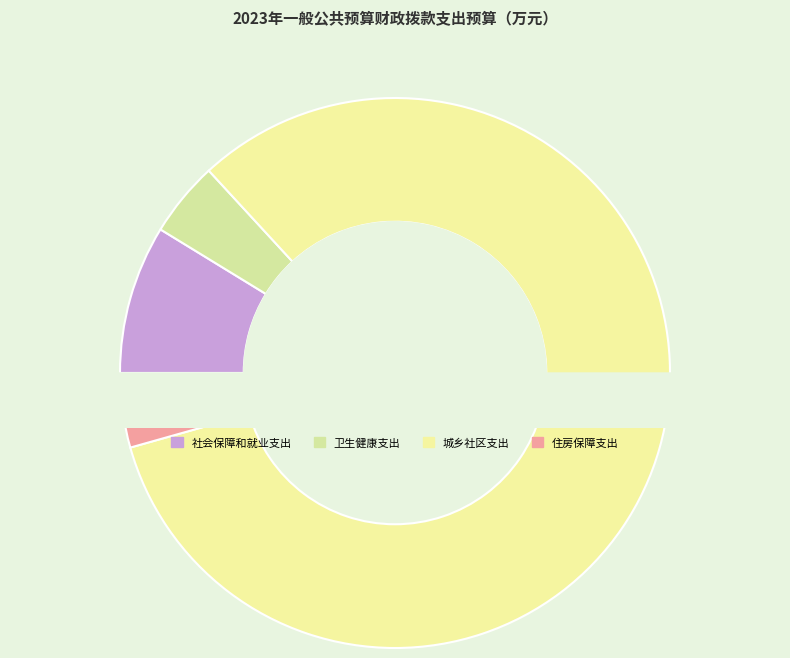

What percentage is NOT represented by 城乡社区支出?

17.5%